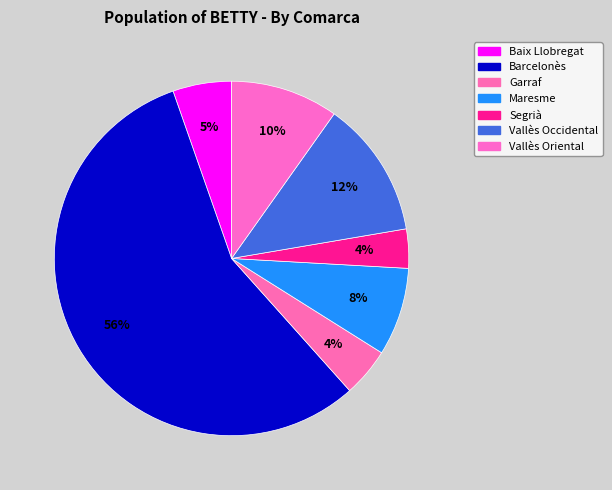

Count the number of slices in the pie.

7